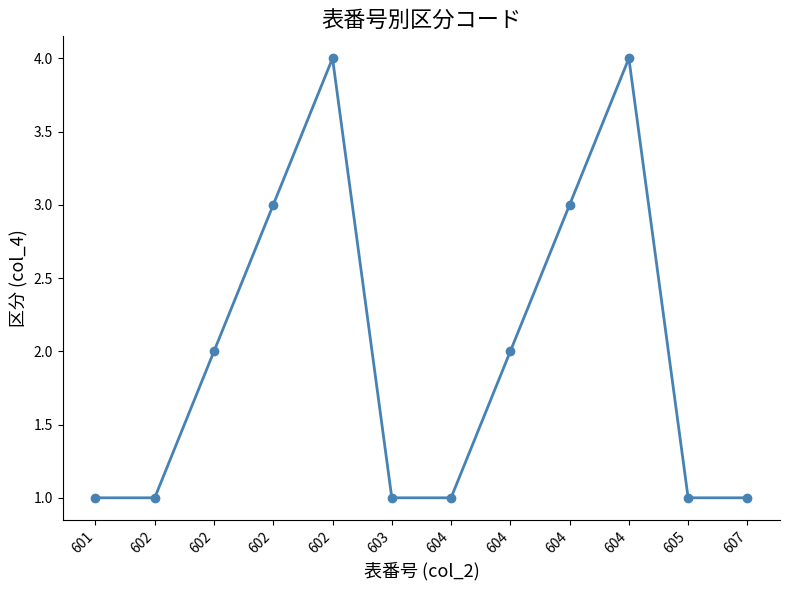

Reading right to left, what are all the values shown in this chart?

1	1	4	3	2	1	1	4	3	2	1	1